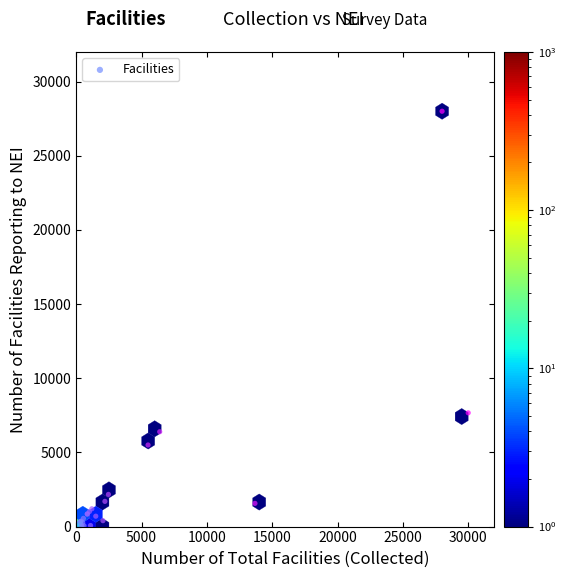

What Y value in the scatter plot is closest to 14003?

7669